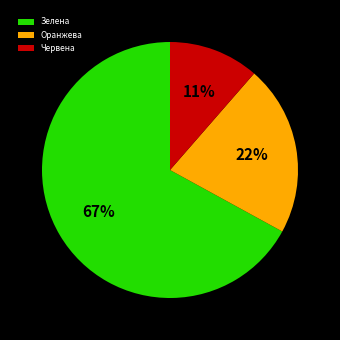

Is it true that Зелена is 67% of the pie?

True